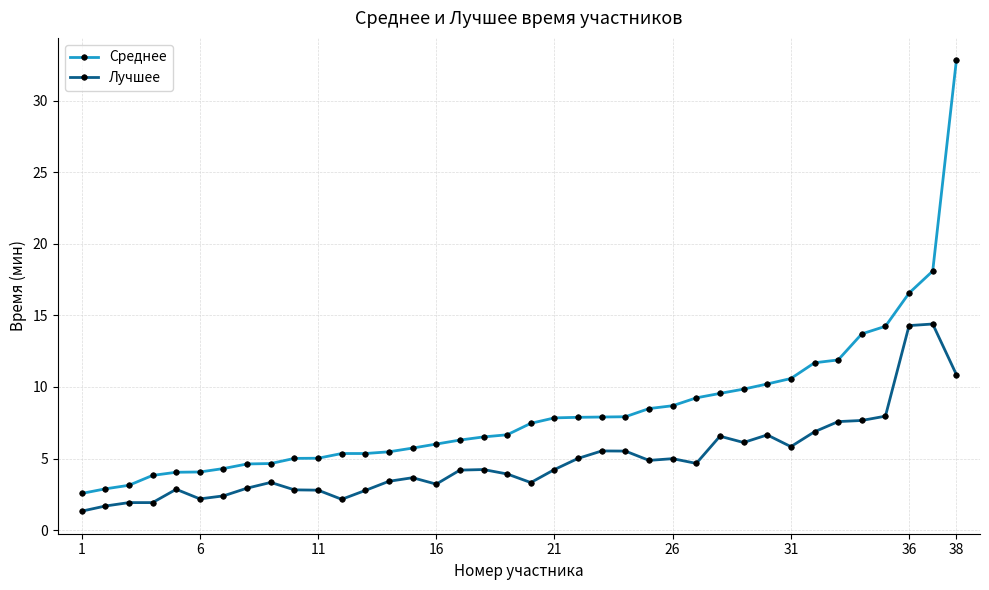

Is this an area chart (filled region under the line)?

No